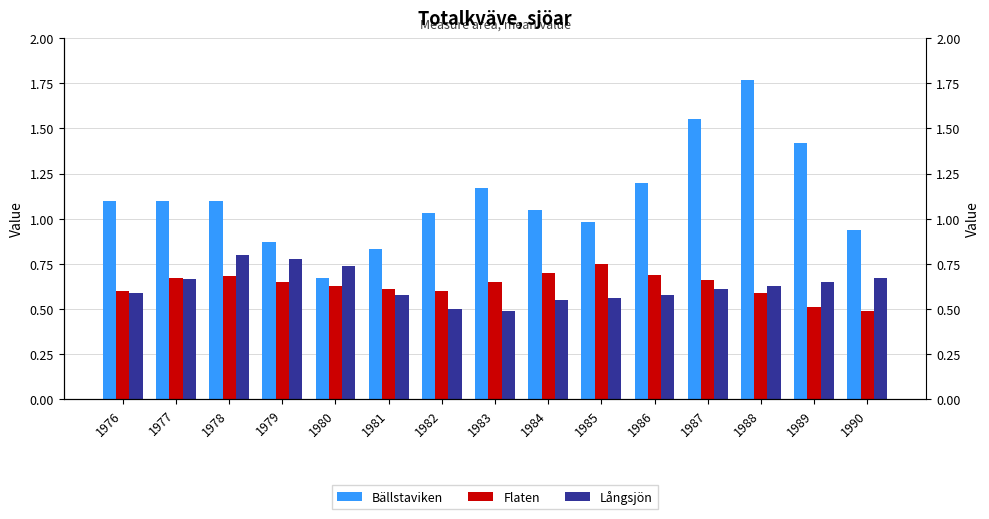

What is the total value across all series at 1977?

2.4